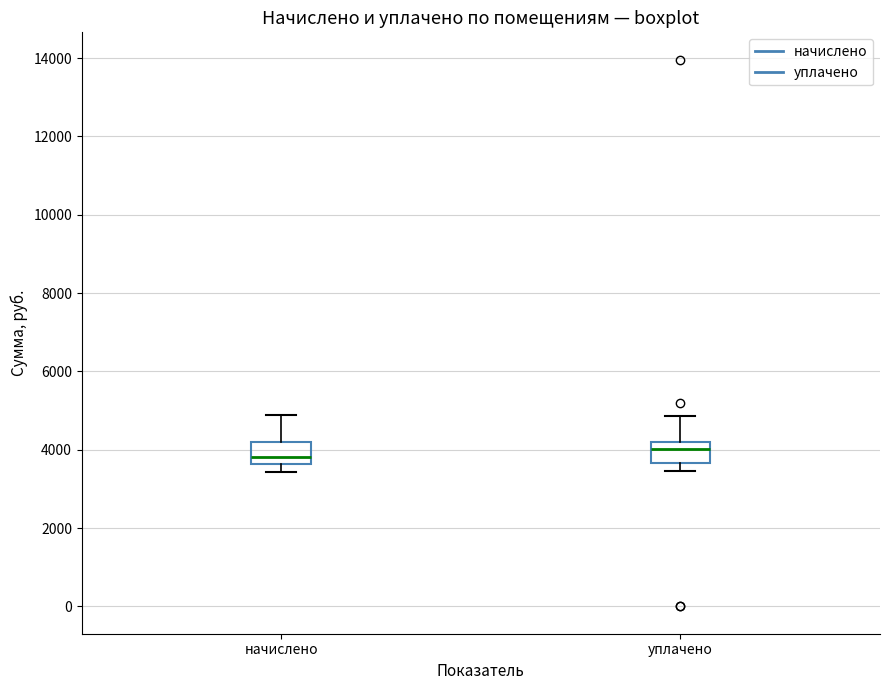

Where is the upper edge of the box for уплачено on the y-axis? The values are not printed on the chart, so give them approximately, as read against the axis.

4200